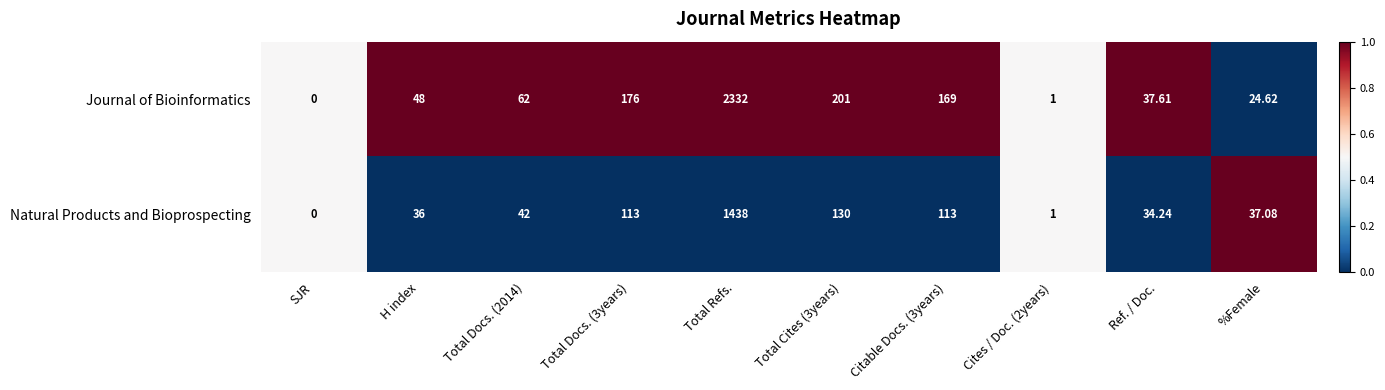

At which category does the chart reach its peak across all series?

Total Refs.